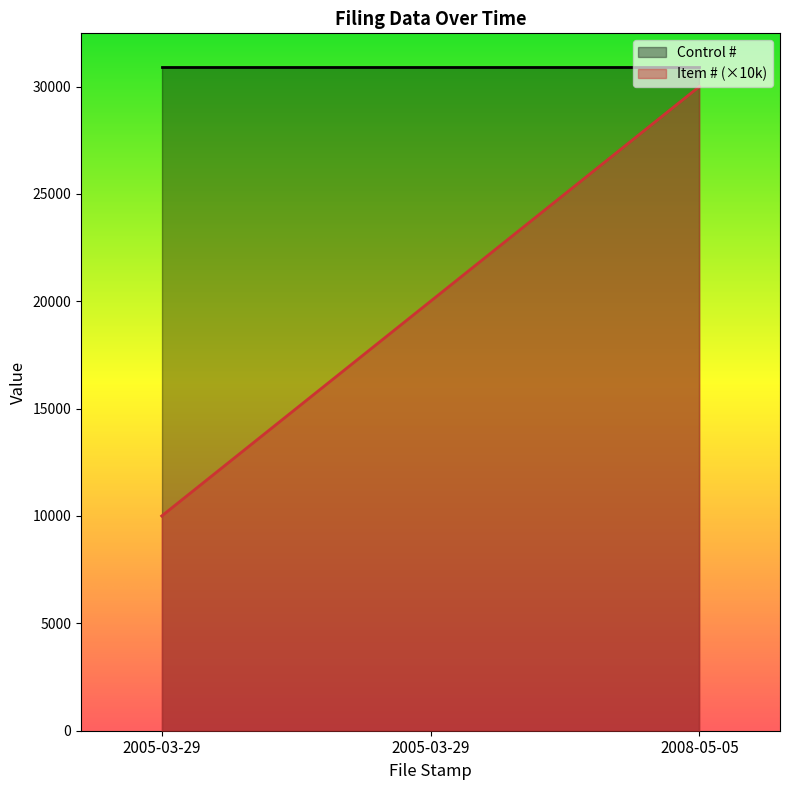

Reading left to right, extract all data points from this chart.

10000	20000	30000